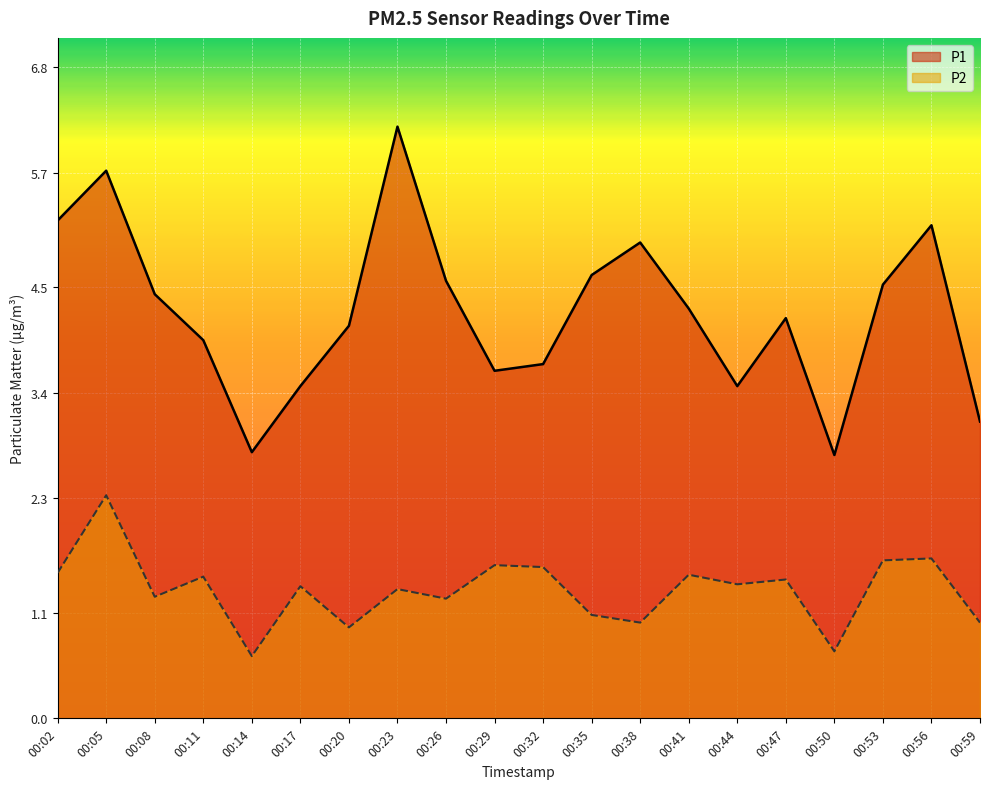

Read the P2 value at 00:44.

1.4